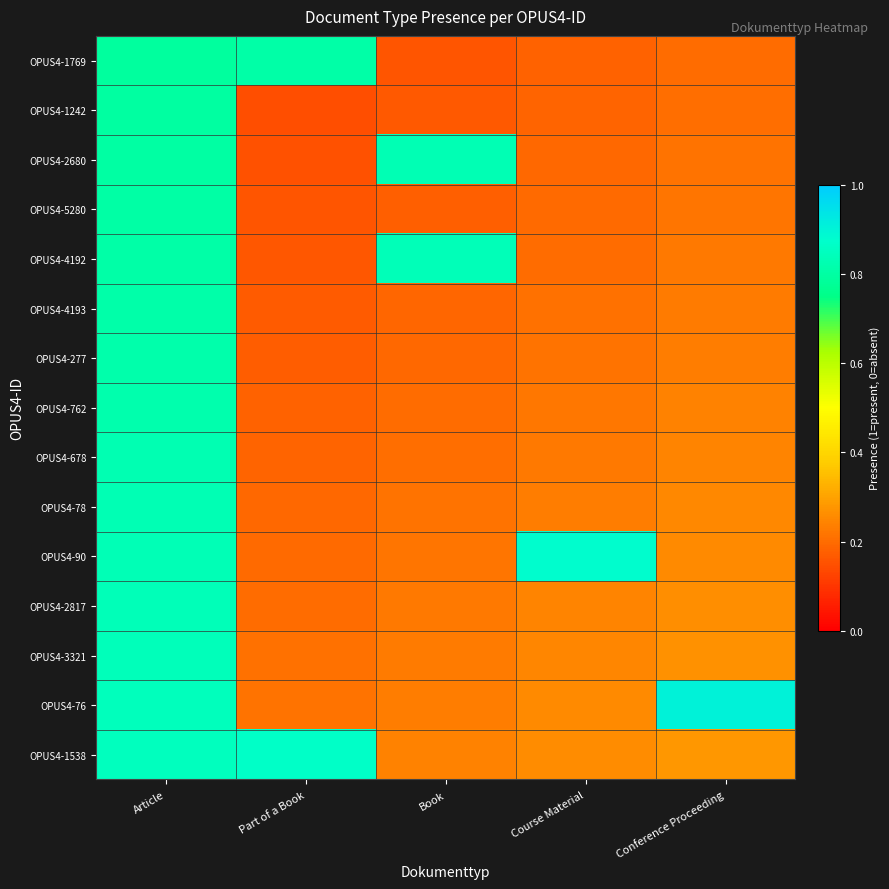

Count the number of categories in the chart.

5